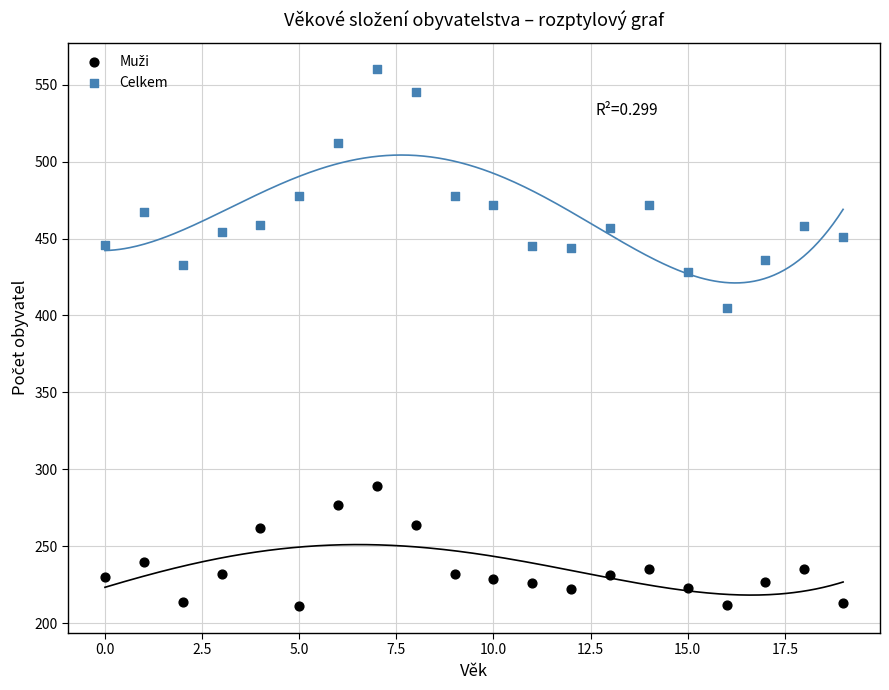

Which series reaches the maximum Y coordinate?

Celkem